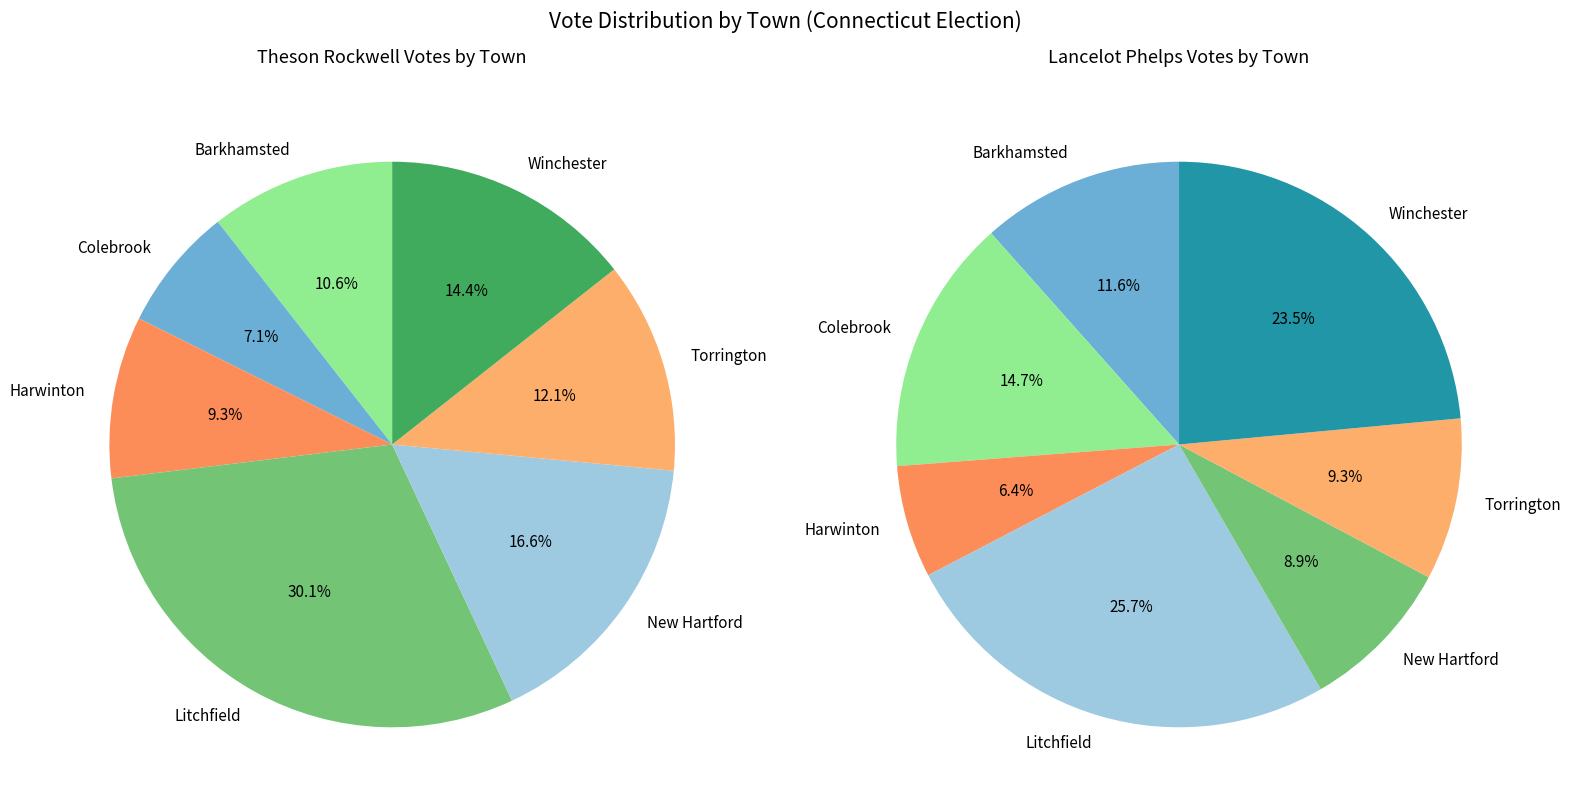

Rank the categories by Lancelot Phelps value from highest to lowest.

Litchfield, Winchester, Colebrook, Barkhamsted, Torrington, New Hartford, Harwinton